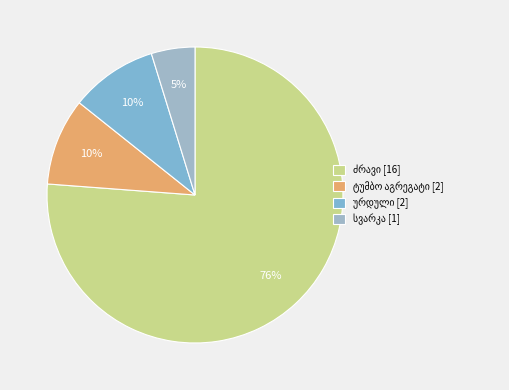

Is it true that ურდული is 10% of the pie?

True